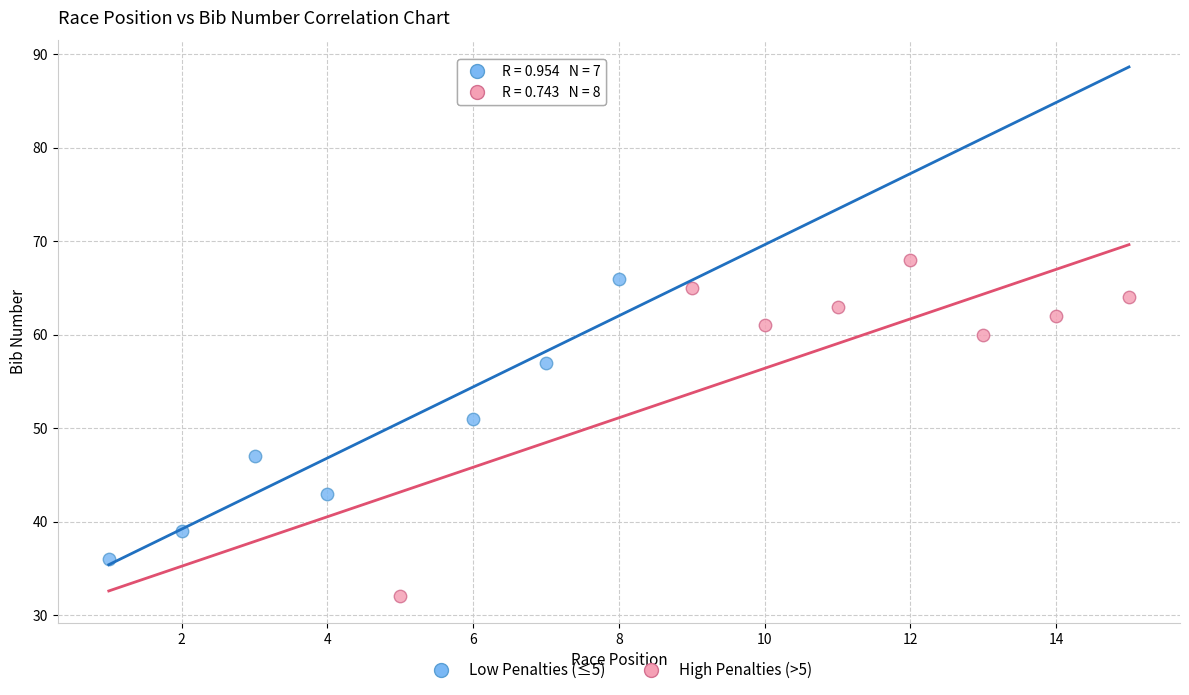

Which series reaches the maximum Y coordinate?

High Penalties (>5)